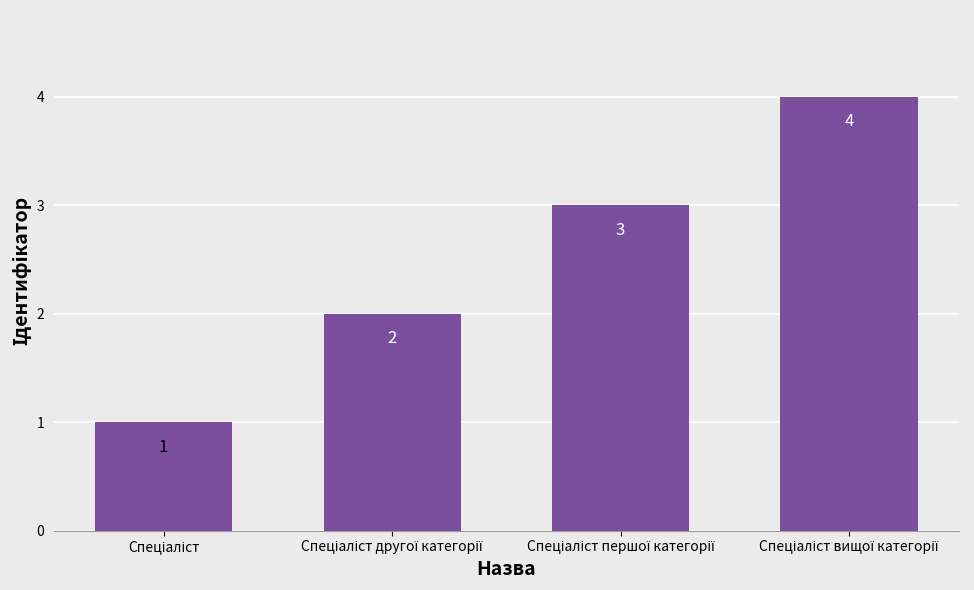

What is the value of the 4th bar from the left?

4